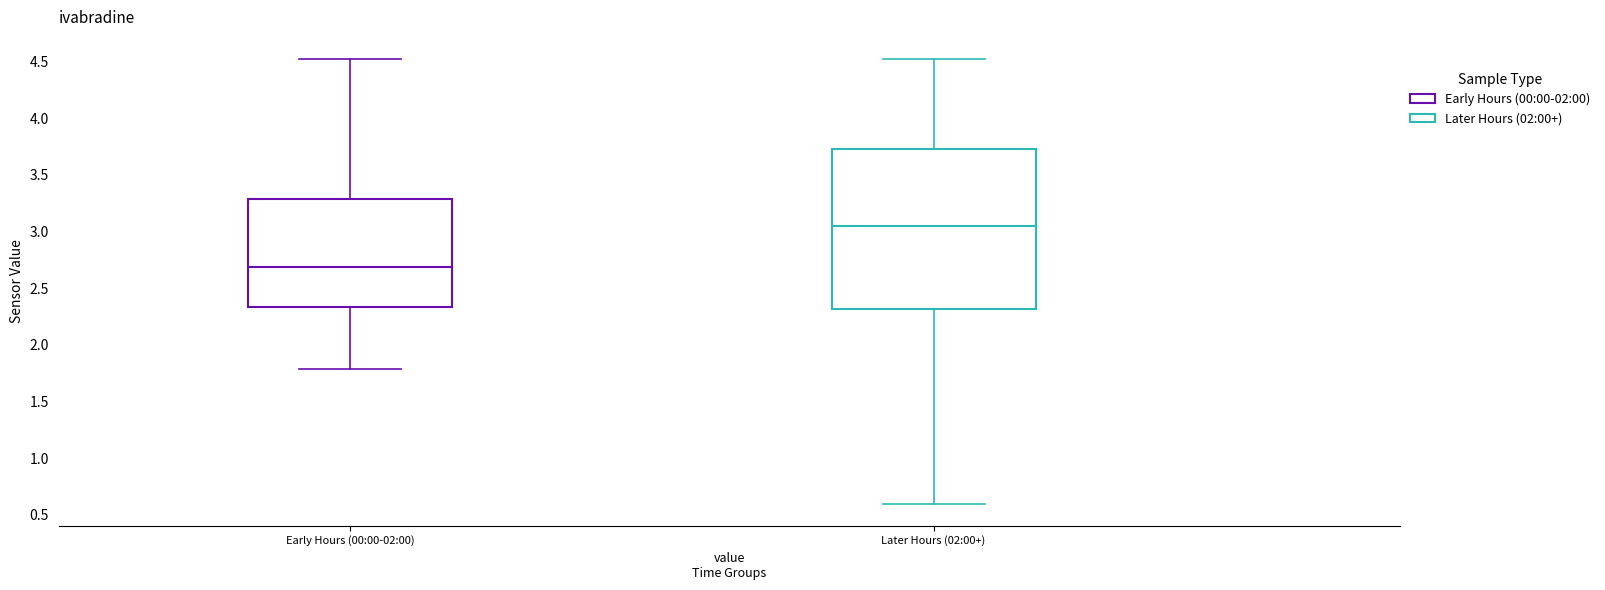

Comparing the boxes themselves (not the whiskers), which one is the tallest?

Later Hours (02:00+)